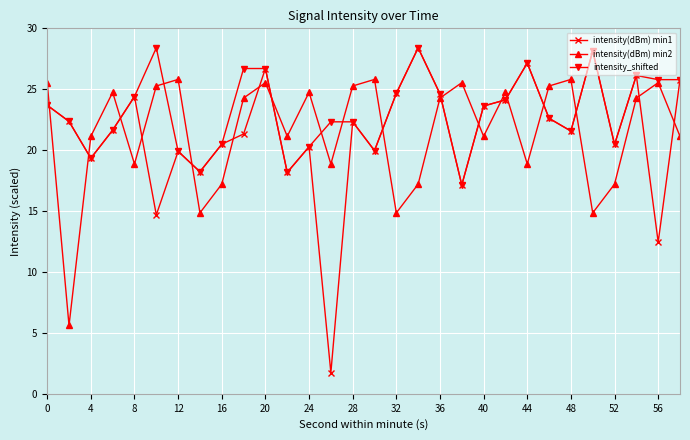

True or false: intensity_shifted has more than 1 interior local peaks.

True